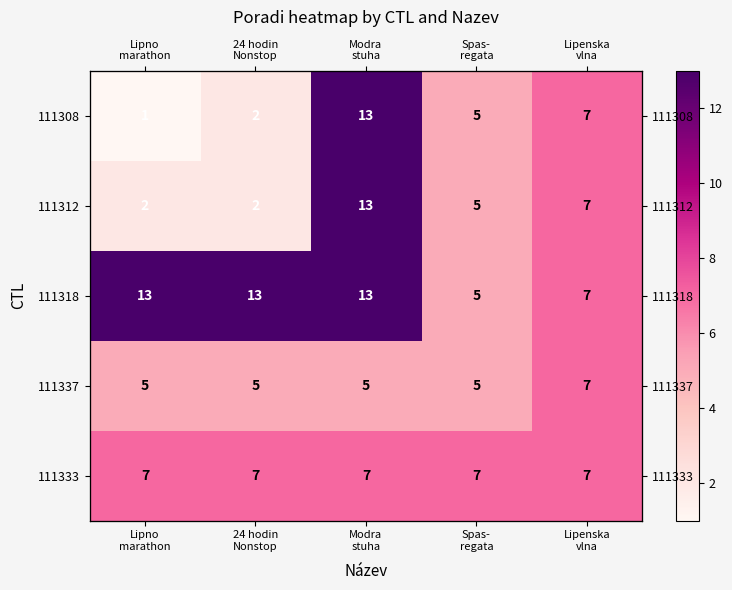

What is the lowest value of the 111318 series?

5